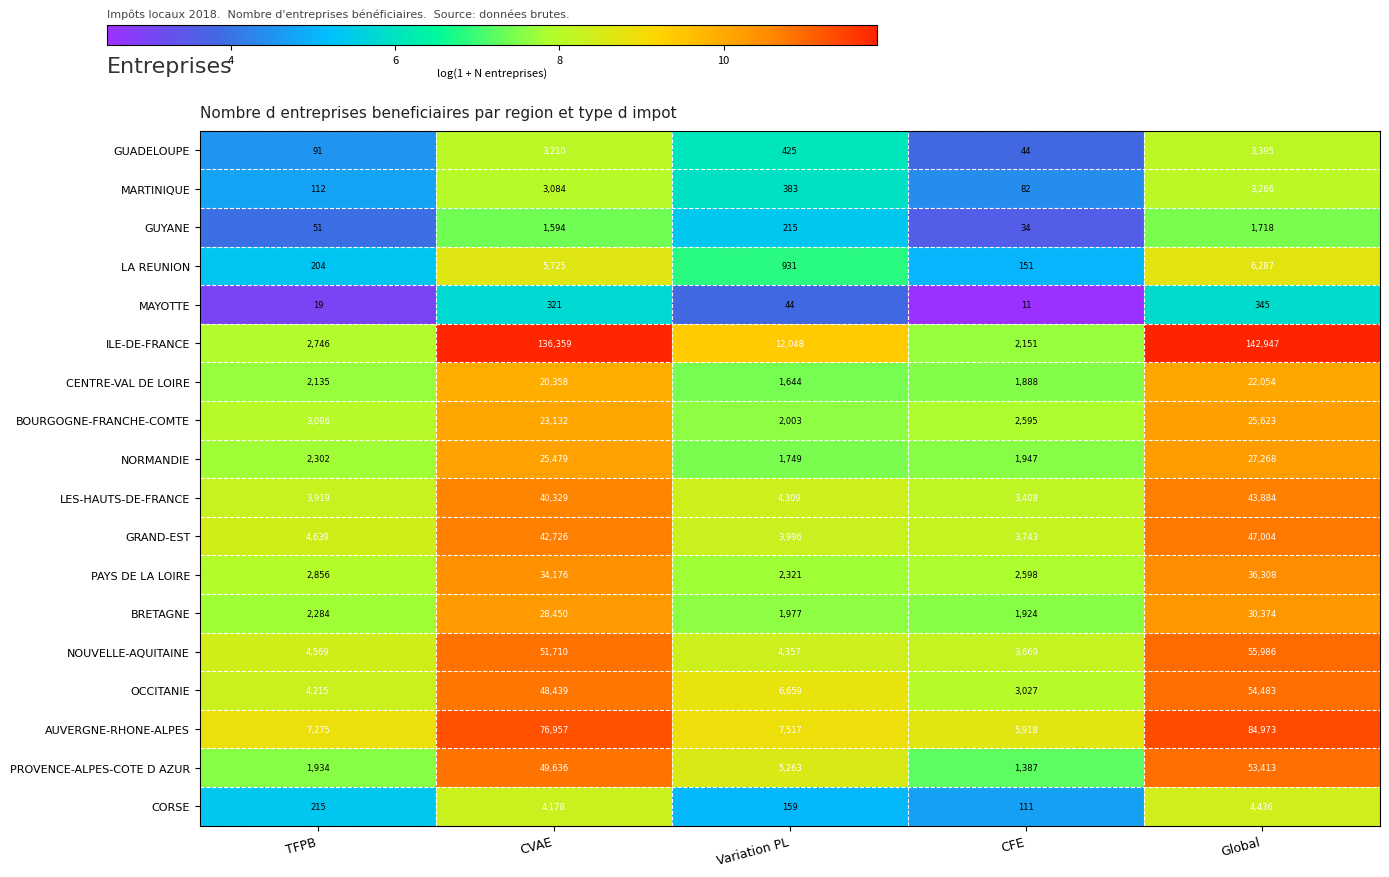

Which series has the largest total across all categories?

ILE-DE-FRANCE